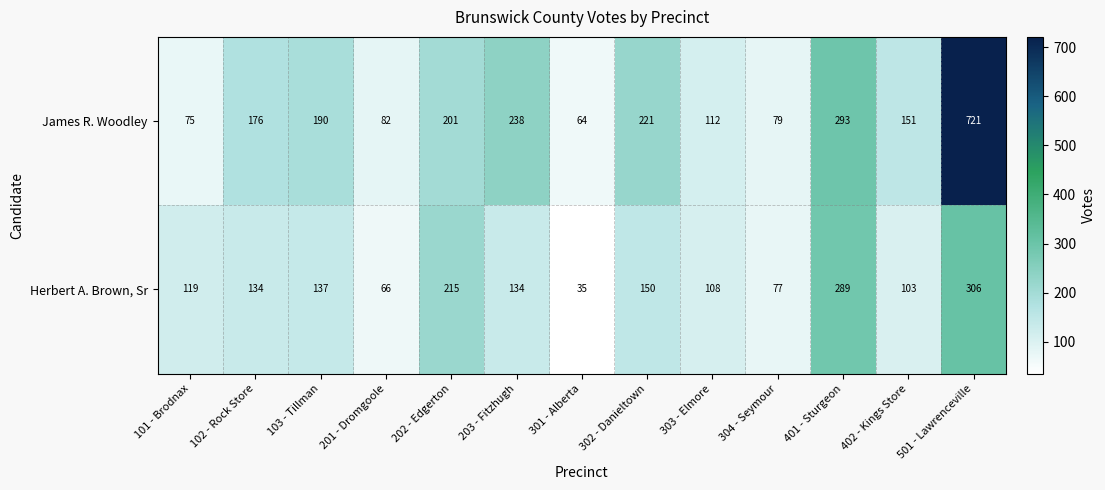

Rank the categories by James R. Woodley value from lowest to highest.

301 - Alberta, 101 - Brodnax, 304 - Seymour, 201 - Dromgoole, 303 - Elmore, 402 - Kings Store, 102 - Rock Store, 103 - Tillman, 202 - Edgerton, 302 - Danieltown, 203 - Fitzhugh, 401 - Sturgeon, 501 - Lawrenceville